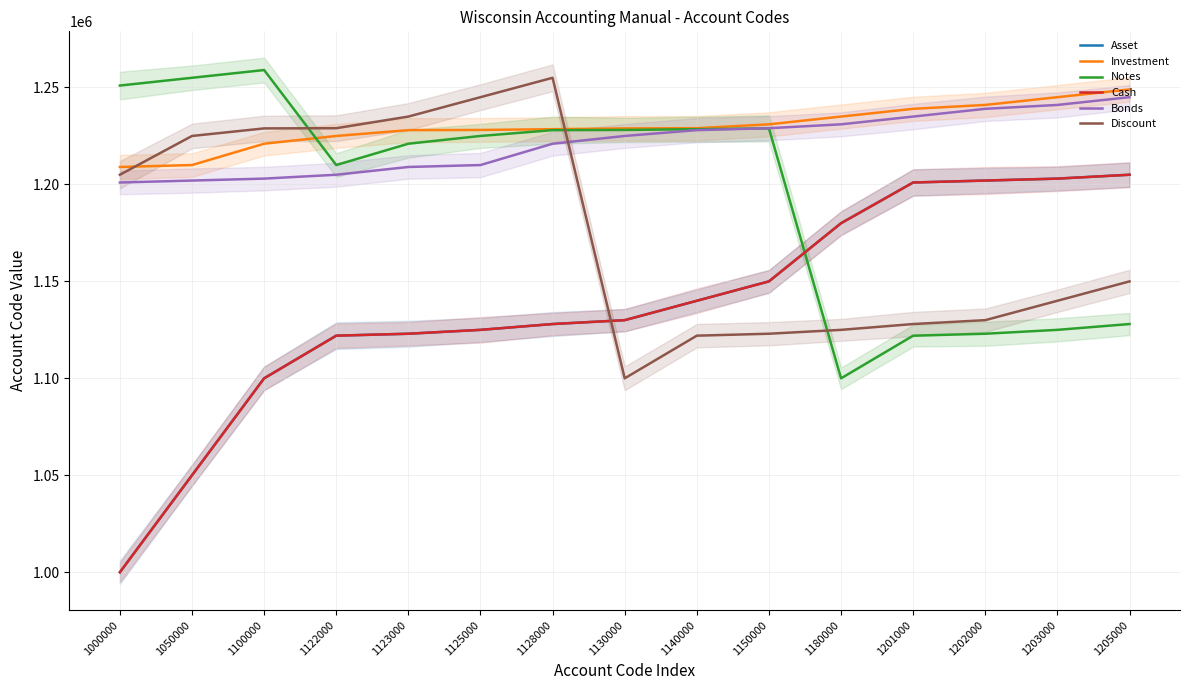

The Investment series shows 1603827 at 1100000. True or false?

False